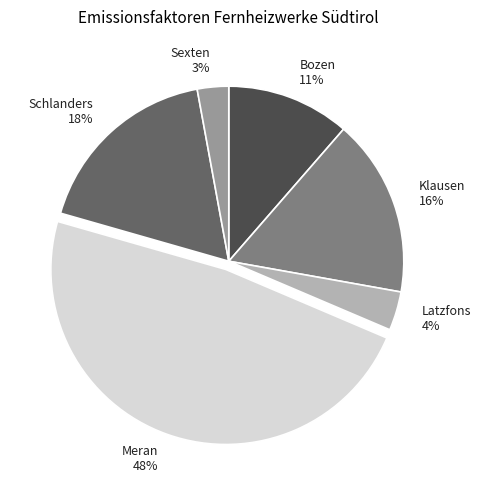

To the nearest percent, what percentage of the pie is Latzfons 4%?

4%